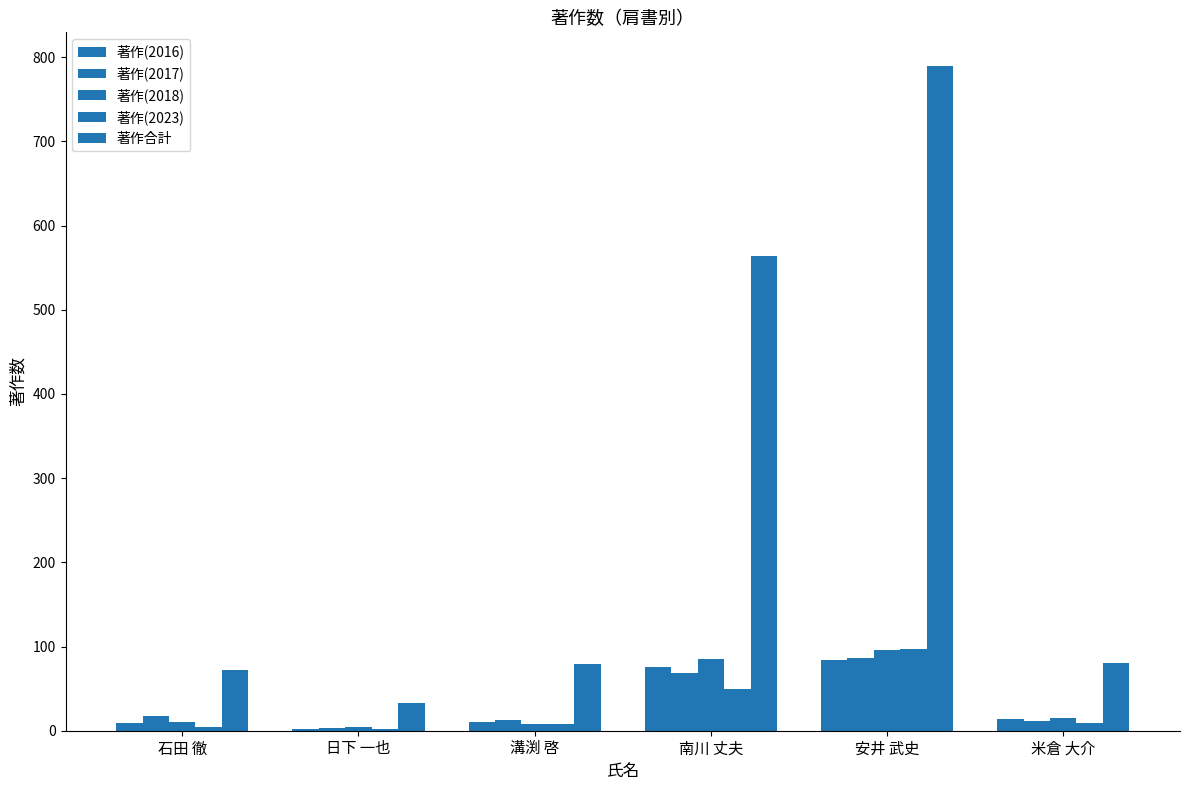

List the labels in order of 著作(2016) value, smallest first.

日下 一也, 石田 徹, 溝渕 啓, 米倉 大介, 南川 丈夫, 安井 武史